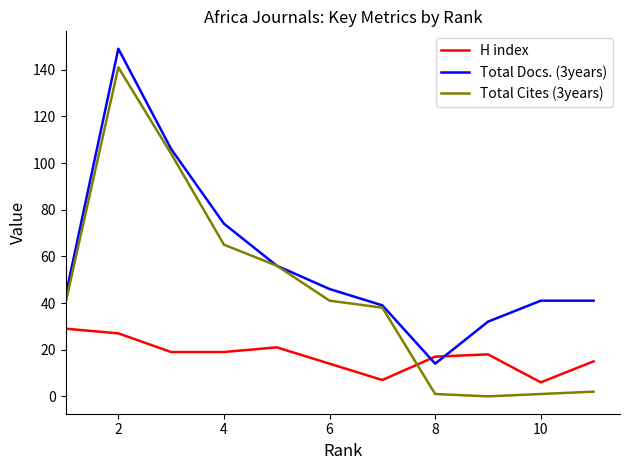

What is the lowest value of the H index series?

6